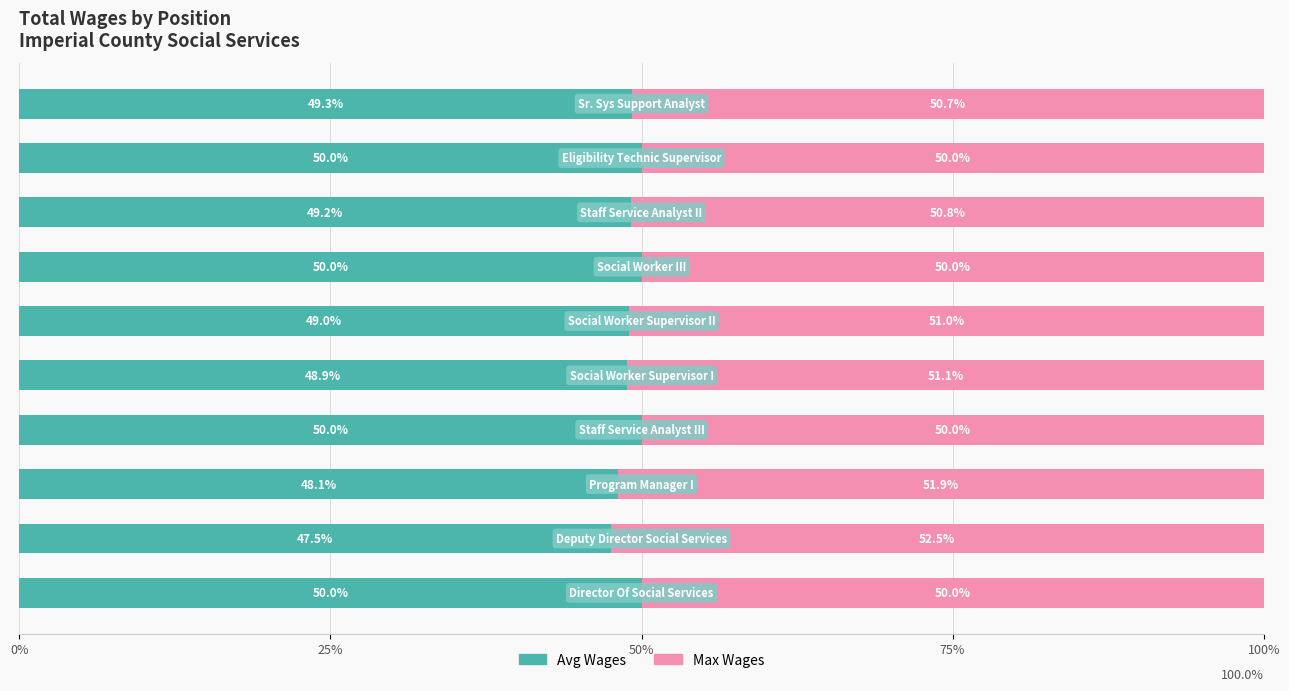

What is the lowest value of the Avg Wages series?

47.5